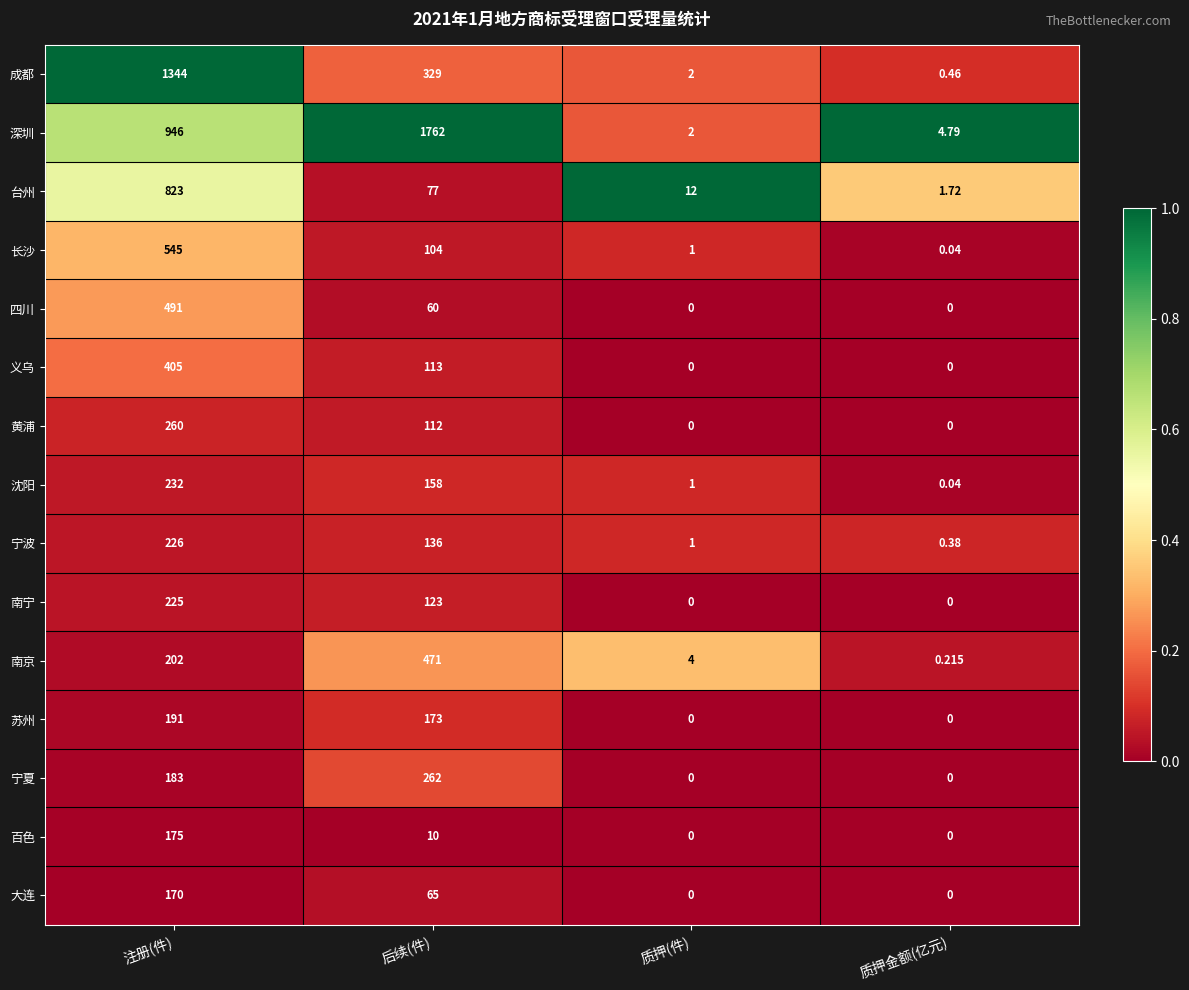

Where does the 义乌 series first go above 113?

注册(件)